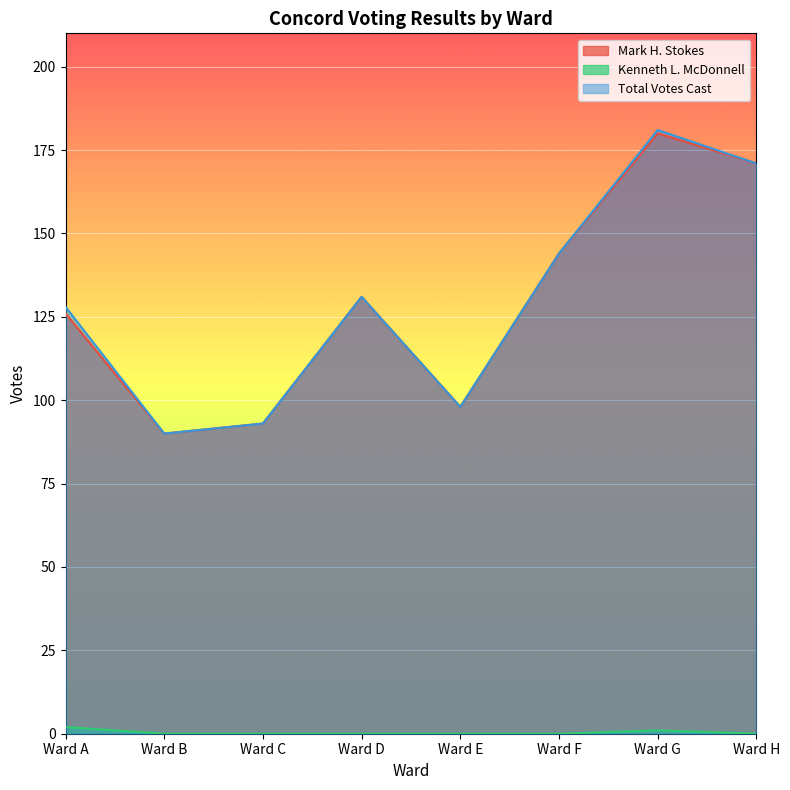

What are all the series names shown in the legend?

Mark H. Stokes, Kenneth L. McDonnell, Total Votes Cast